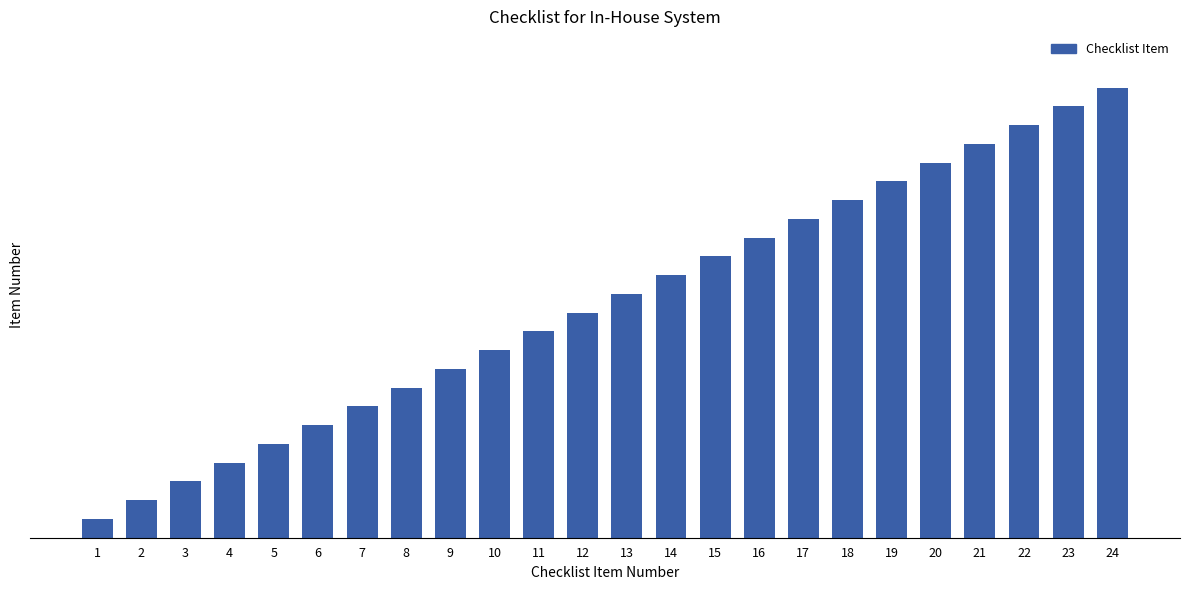

What is the difference between the second highest and minimum values?

22